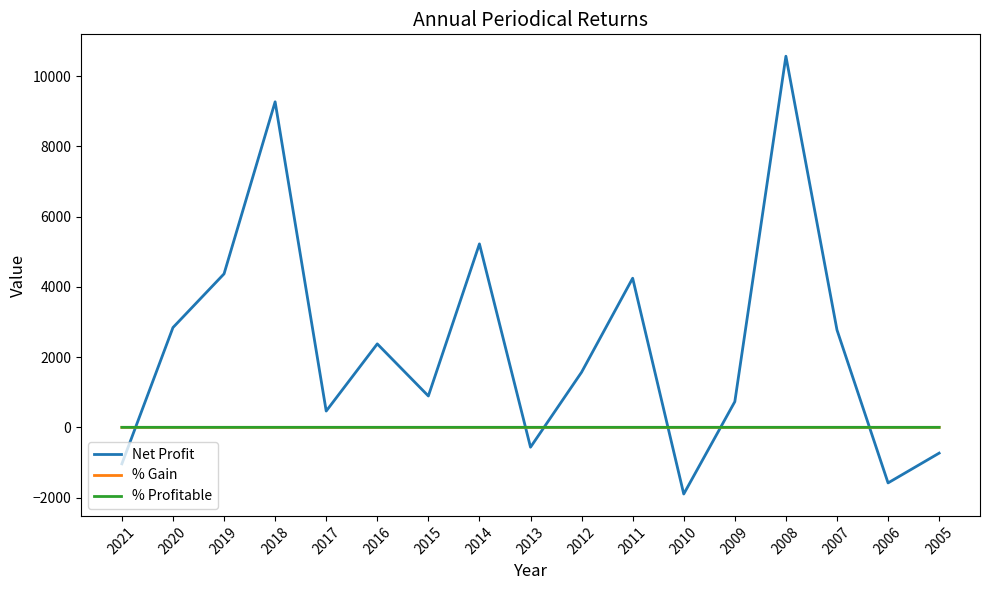

How many lines are shown in the chart?

3